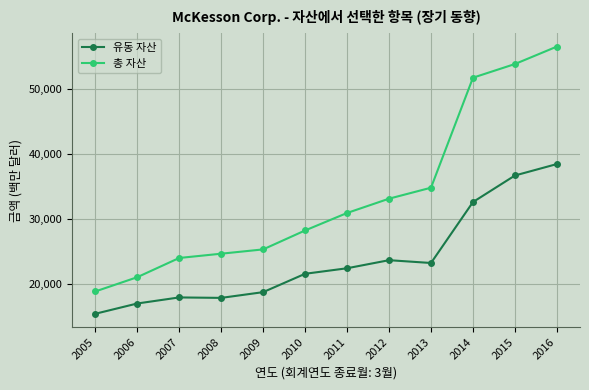

The value of 유동 자산 at 2011 is 34607. True or false?

False